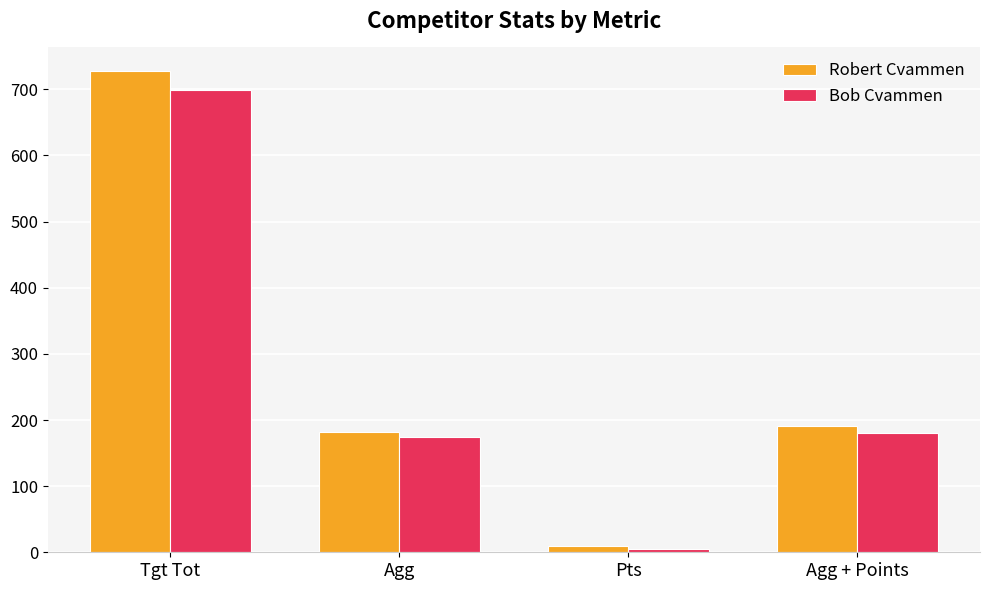

Which category has the lowest value in the Robert Cvammen series?

Pts